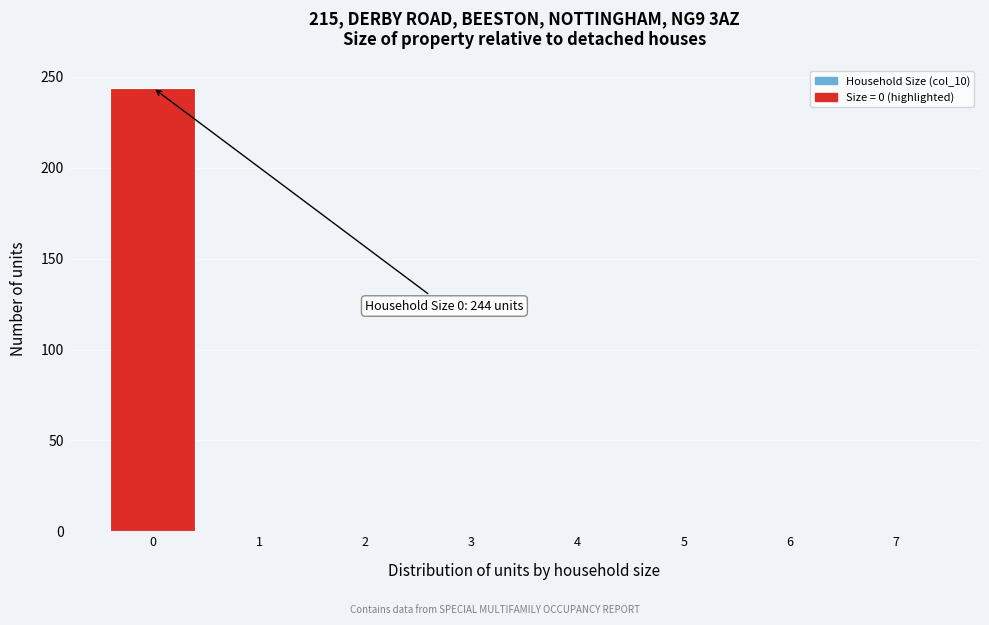

Reading left to right, transcribe all the data shown in this chart.

0=244	1=0	2=0	3=0	4=0	5=0	6=0	7=0